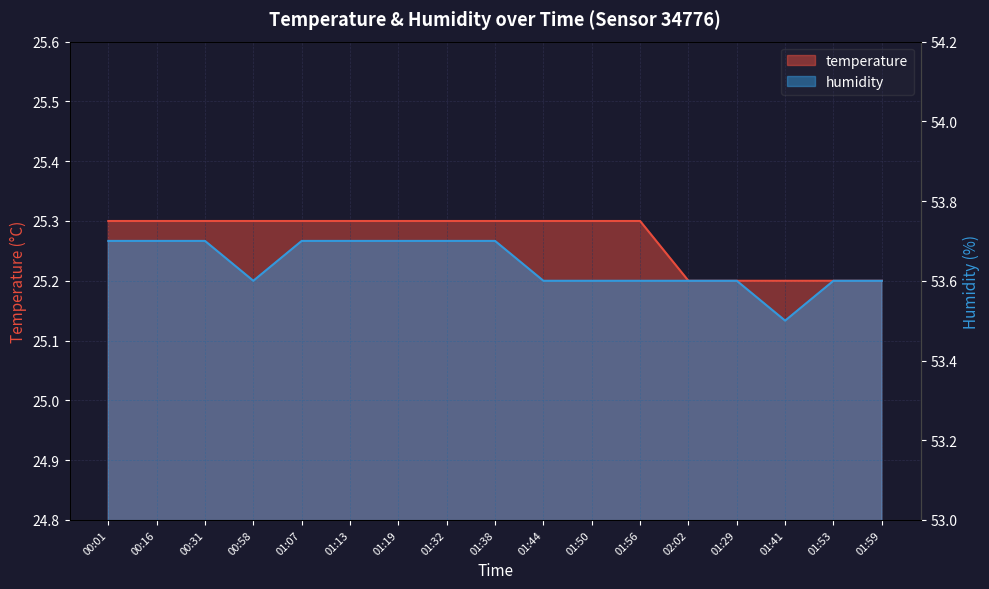

True or false: temperature has a value of 25.3 at 01:07.

True